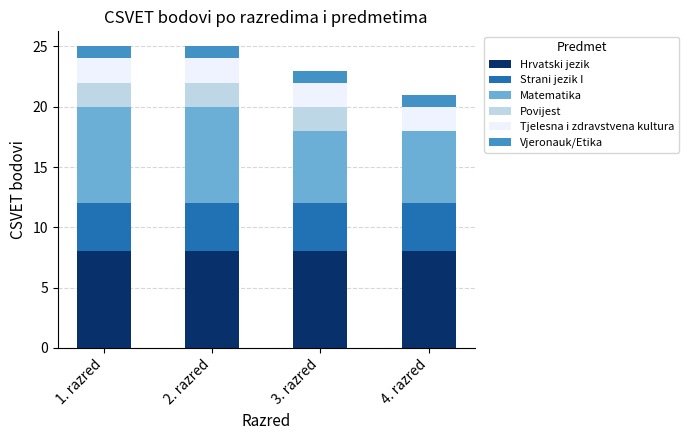

What are all the series names shown in the legend?

Hrvatski jezik, Strani jezik I, Matematika, Povijest, Tjelesna i zdravstvena kultura, Vjeronauk/Etika